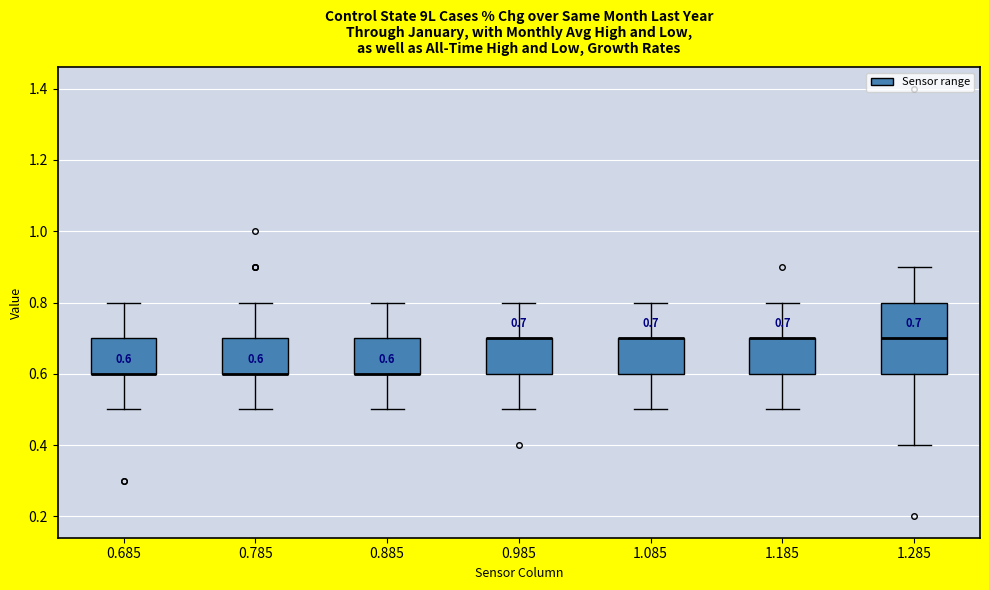

Which box is the tallest, from its lower edge to its upper edge?

1.285